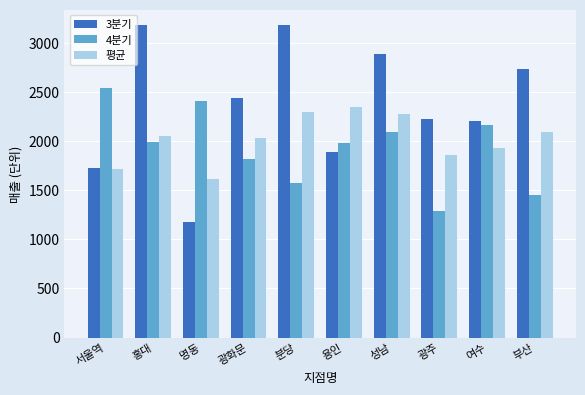

What position from the right is 광화문?

7